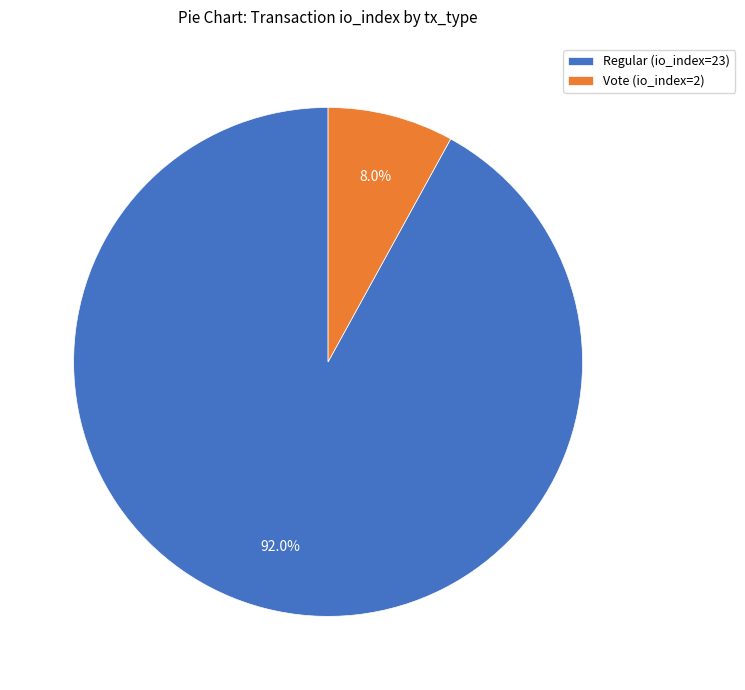

Count the number of slices in the pie.

2